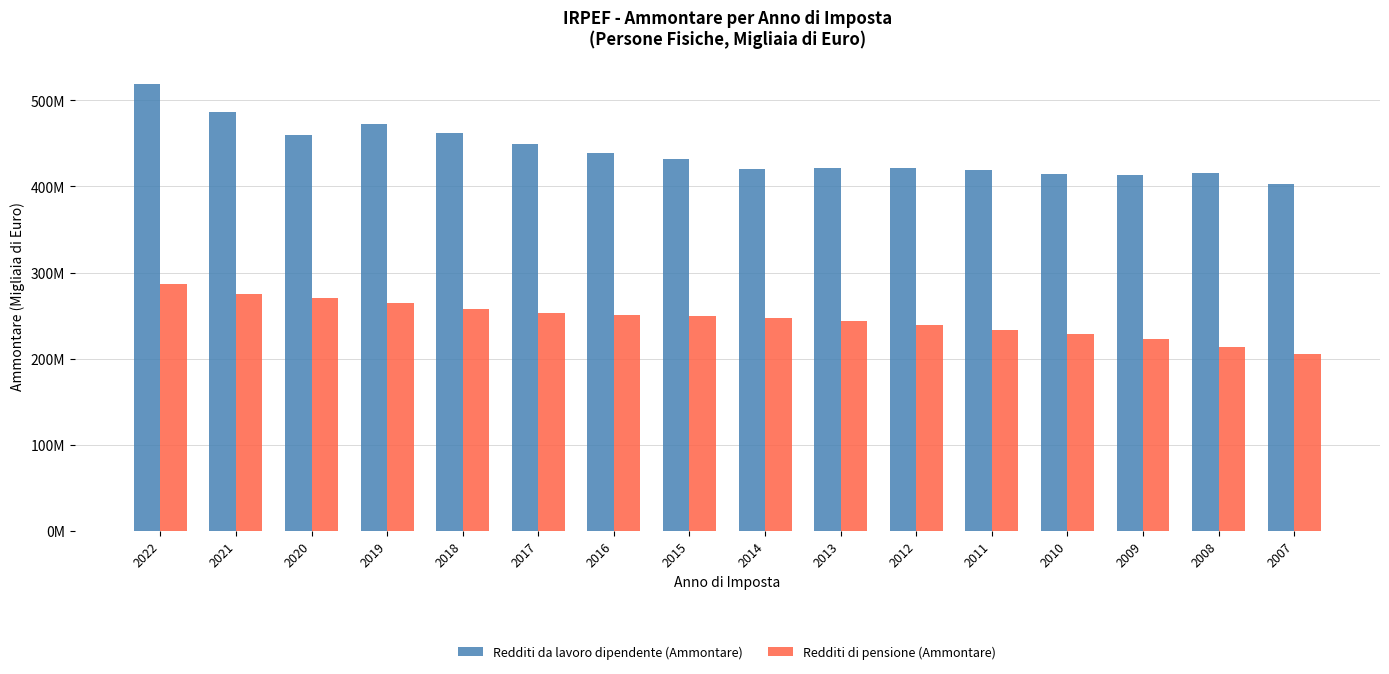

Does the chart contain any negative values?

No